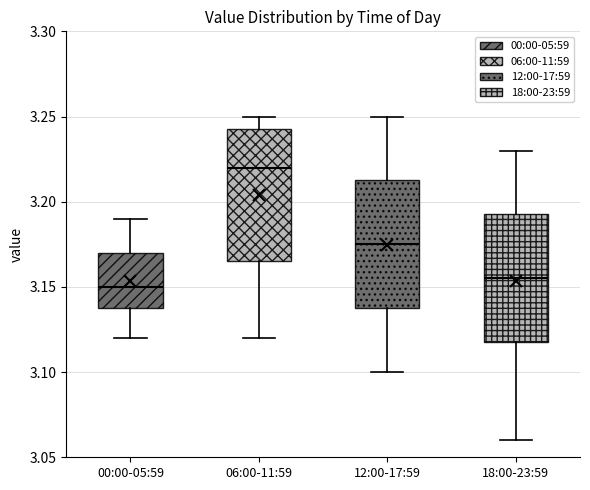

Reading left to right, read every box against the y-axis: the position of its median line, the range the box covers, and the ends of its whiskers. The values are not printed on the chart, so give them approximately, as read against the axis.

00:00-05:59: median 3.150, box 3.140 to 3.170, whiskers 3.120 to 3.190
06:00-11:59: median 3.220, box 3.165 to 3.245, whiskers 3.120 to 3.250
12:00-17:59: median 3.175, box 3.140 to 3.215, whiskers 3.100 to 3.250
18:00-23:59: median 3.155, box 3.120 to 3.195, whiskers 3.060 to 3.230